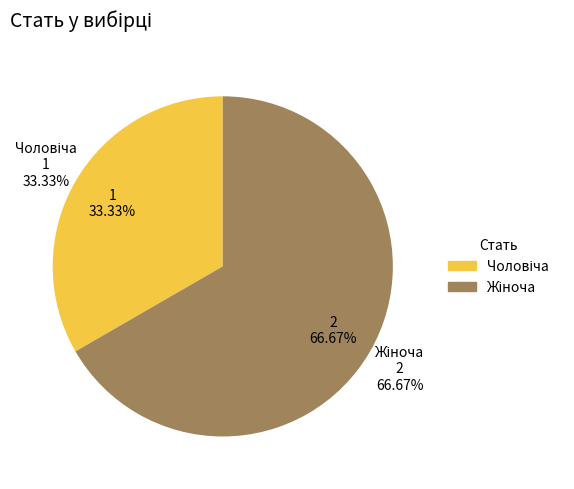

What is the ratio of the value at Жіноча to the value at Чоловіча?

2.0